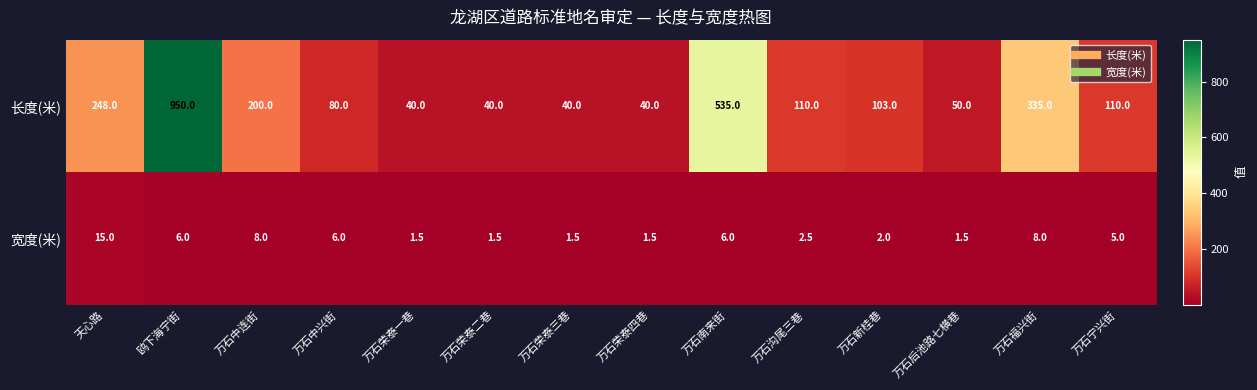

Which series has the largest range (max minus min)?

长度(米)